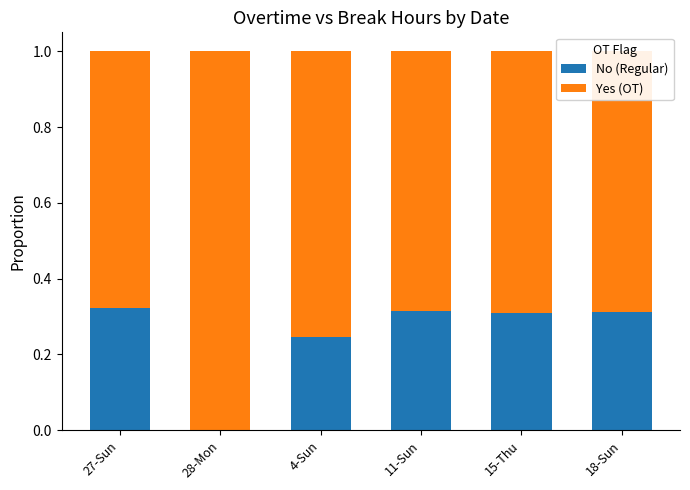

The No (Regular) series shows 0.4 at 18-Sun. True or false?

False